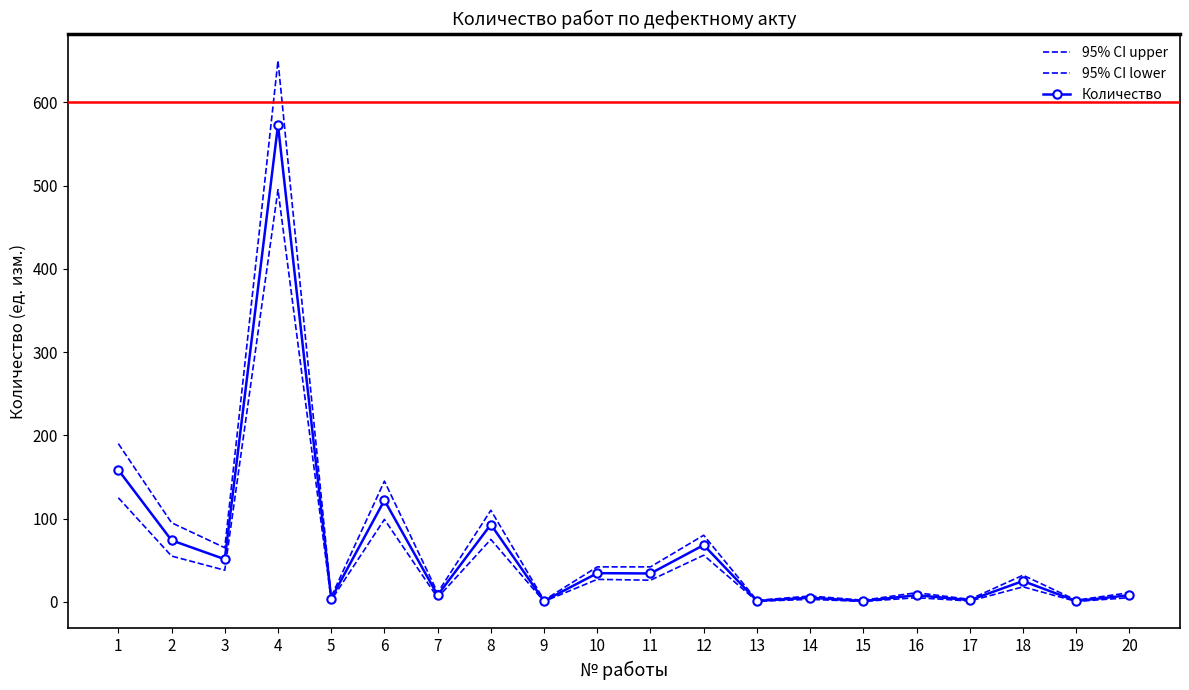

What is the value of the 95% CI lower point at the 9th from the left?

0.5